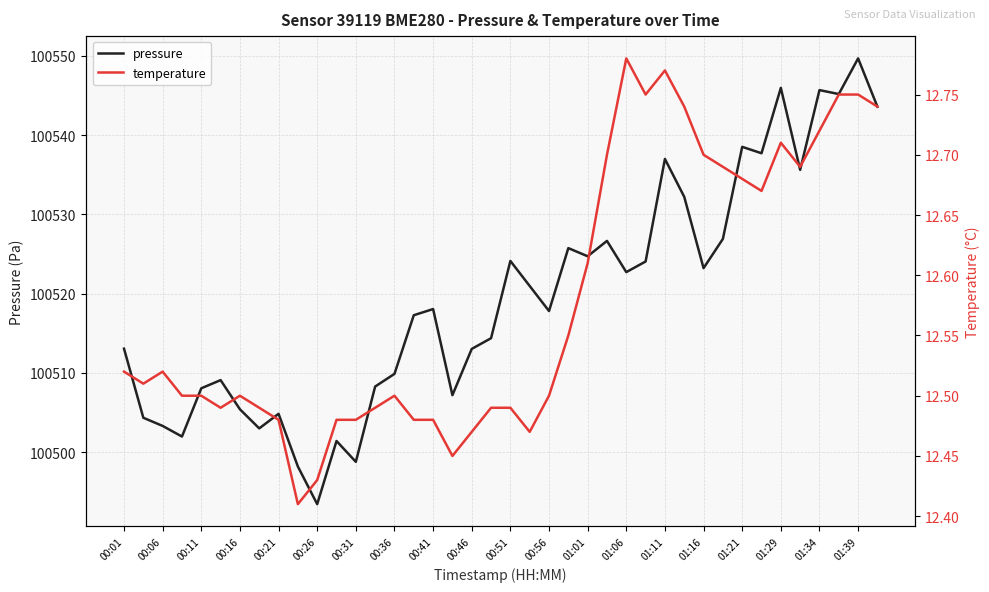

Rank the series by their maximum value, from lowest to highest.

temperature, pressure